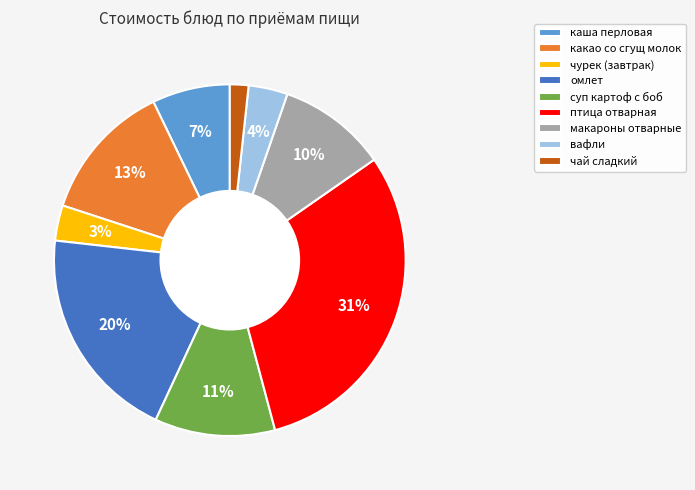

Which category has the smallest portion of the pie?

чай сладкий